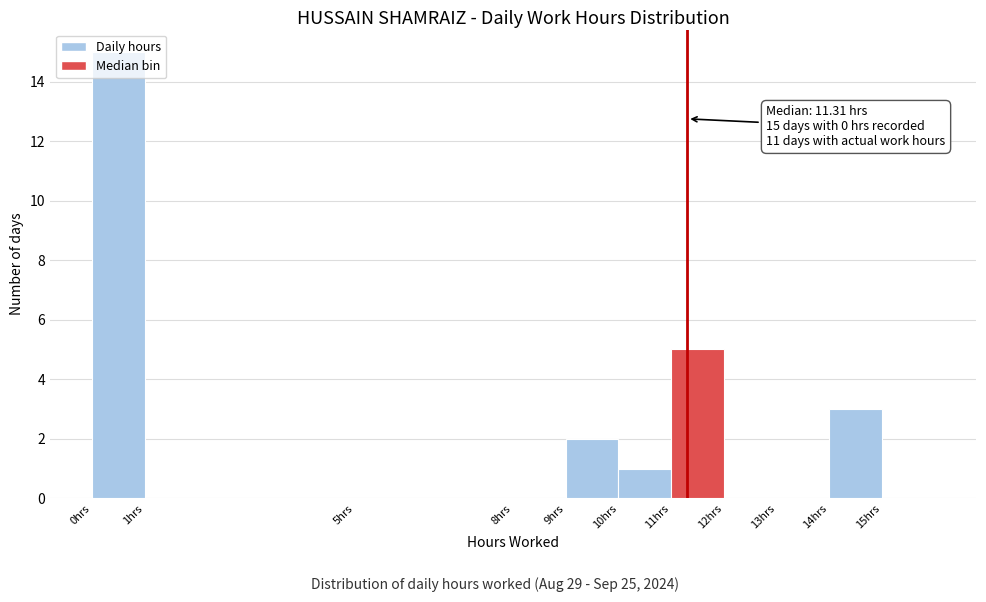

Over which range of the x-axis is the bar tallest?

0 to 1